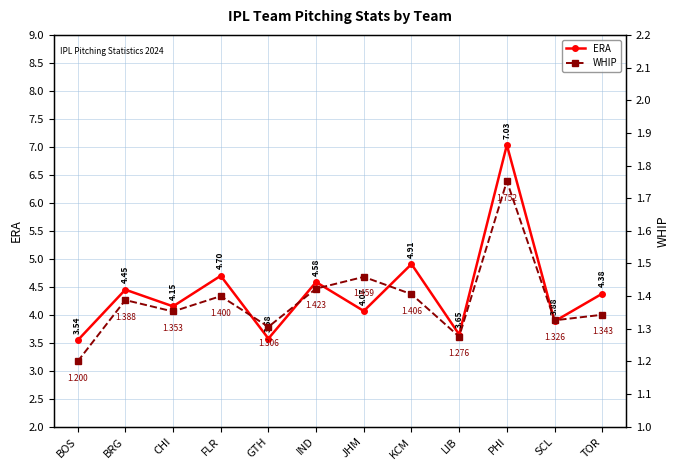

True or false: WHIP and ERA cross at least once.

False